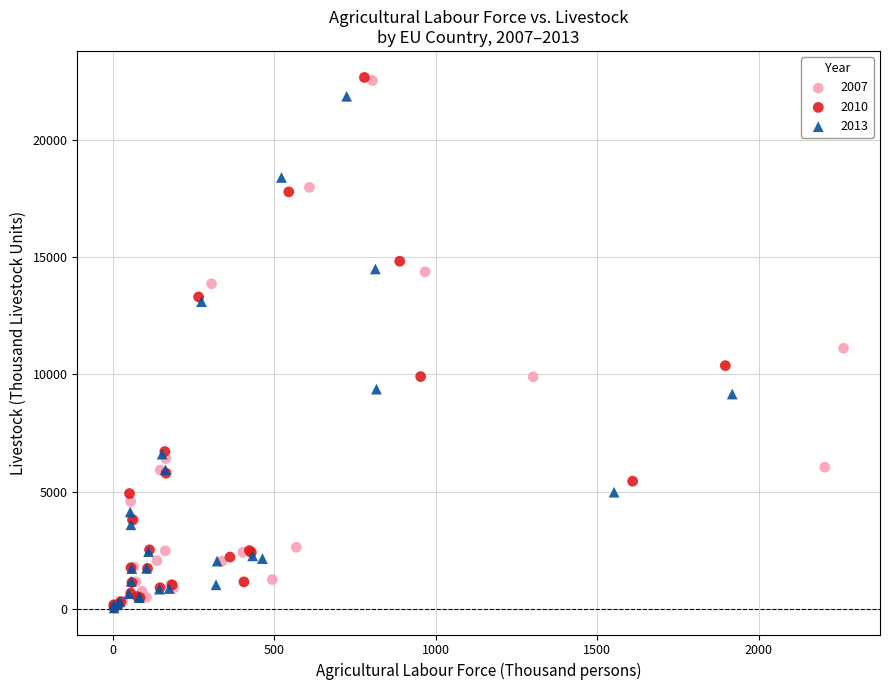

Which series has the widest spread of Y values?

2010